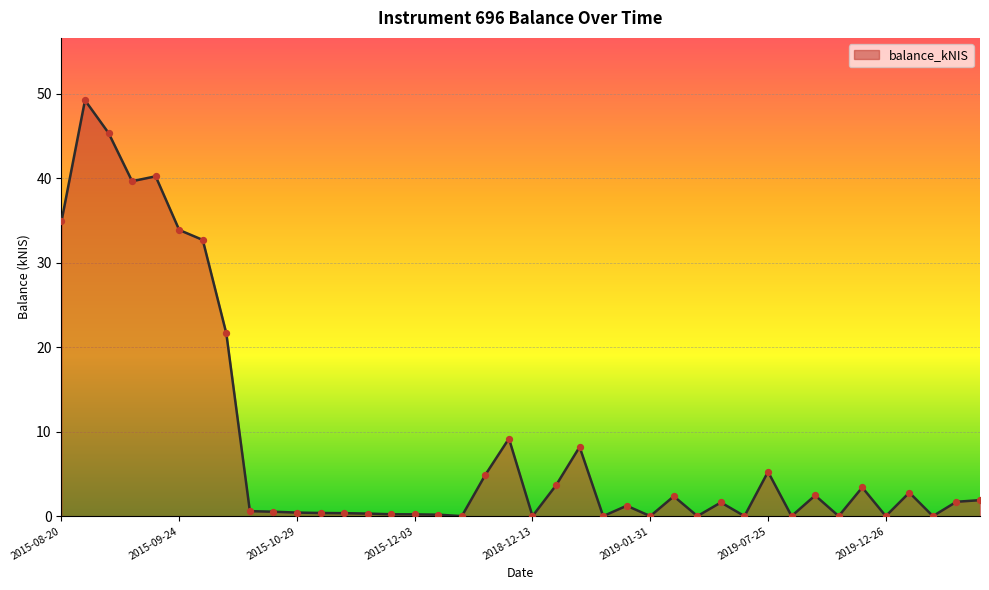

What is the maximum value shown in the chart?

49.2